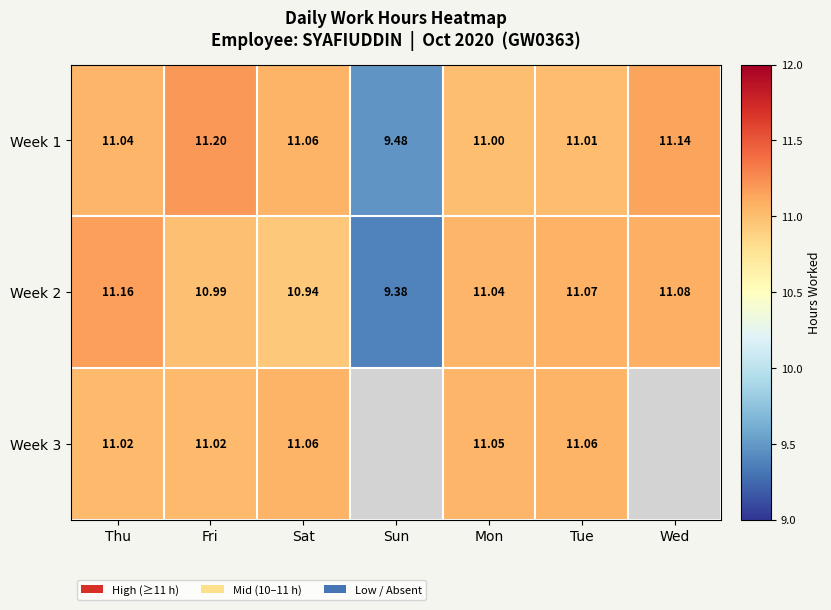

How many series are shown in this chart?

3